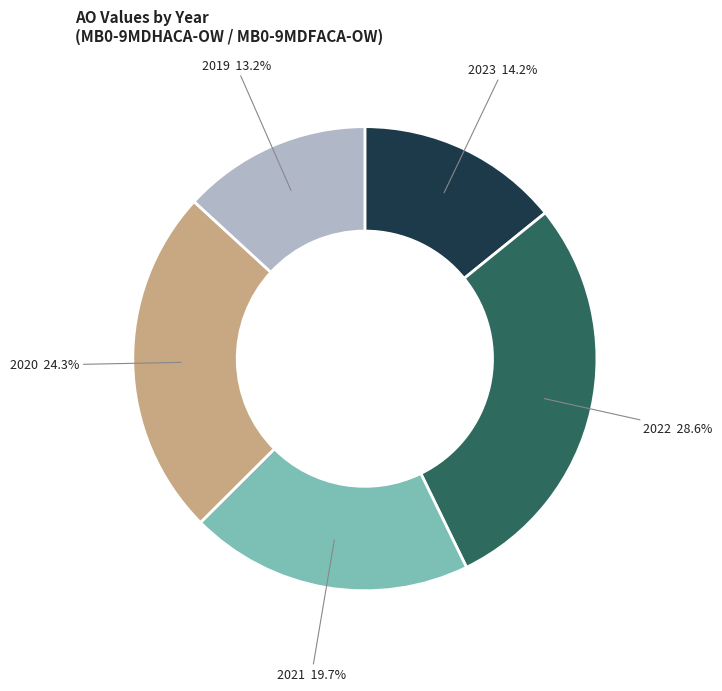

Count the number of slices in the pie.

5